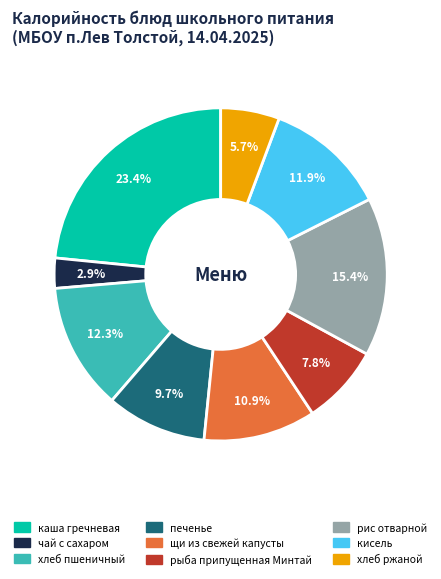

To the nearest percent, what is the difference between the печенье and хлеб пшеничный slice percentages?

3%